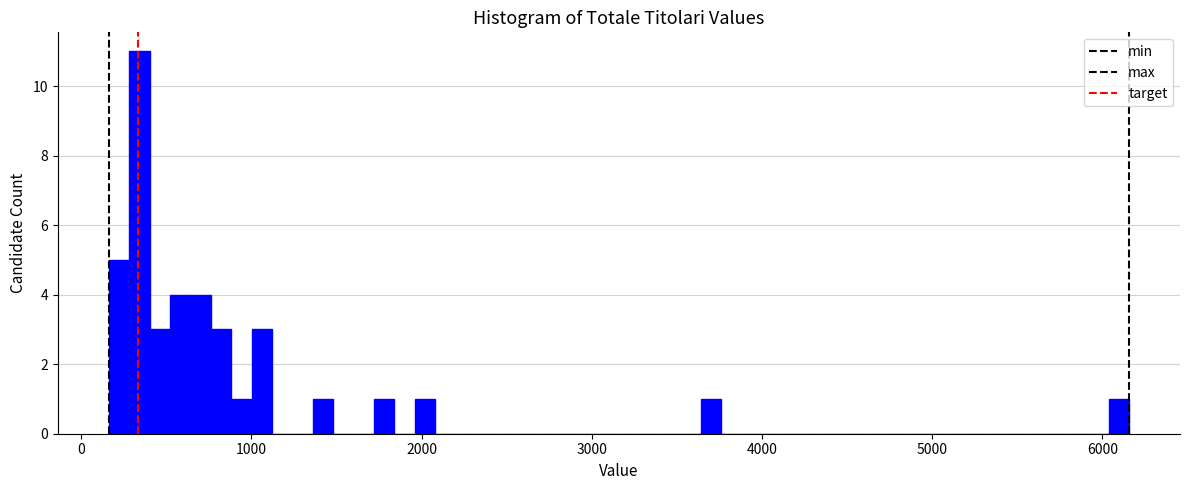

Read against the x-axis, roughly where is the centre of the tallest bar?

300